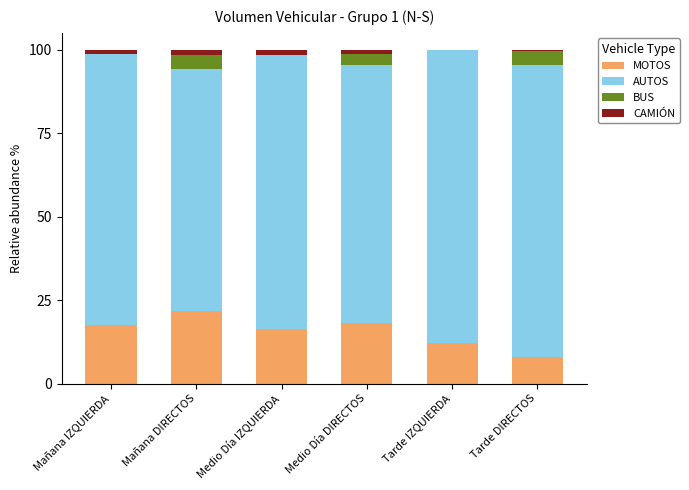

The MOTOS series shows 12.1 at Tarde IZQUIERDA. True or false?

True